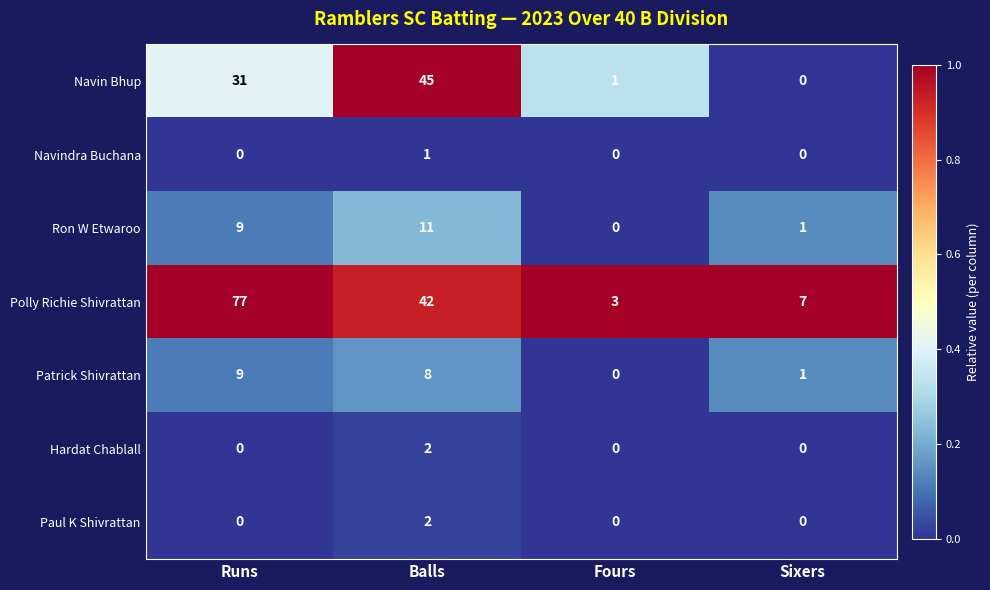

At how many categories does at least one series exceed 0?

4